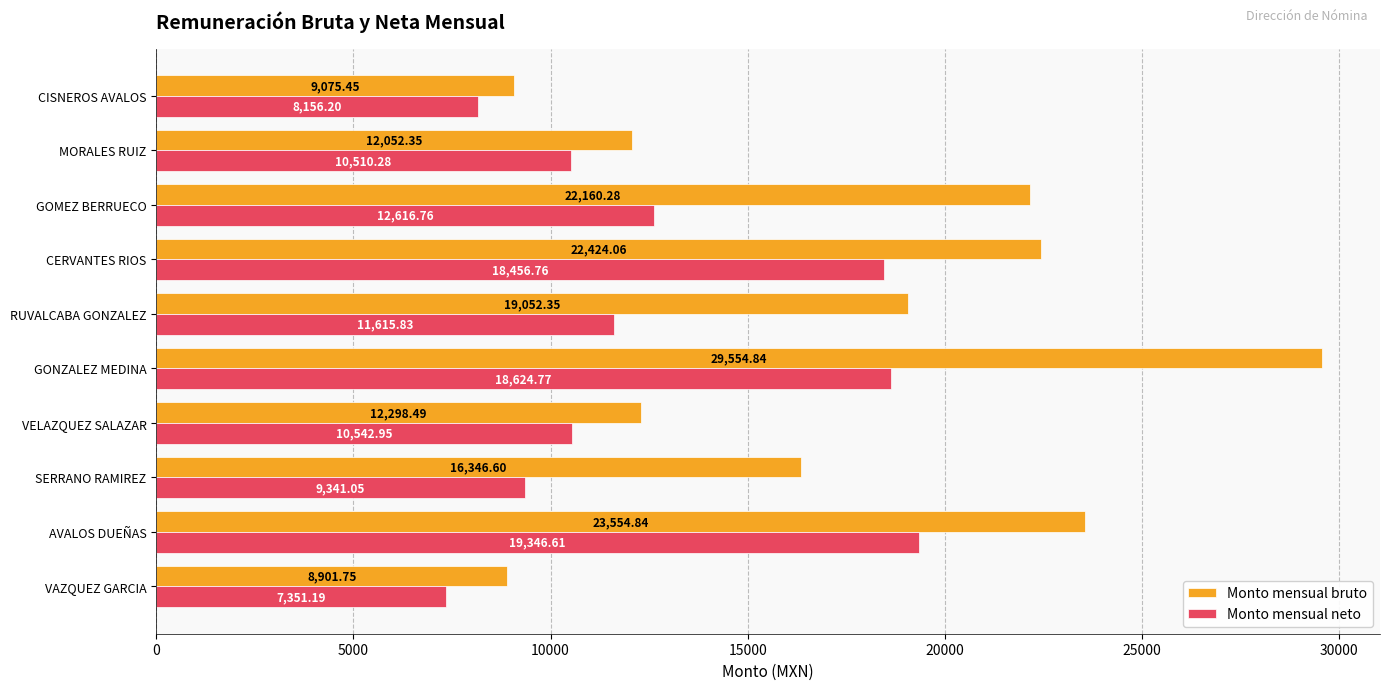

At which label is Monto mensual bruto closest to 19228?

RUVALCABA GONZALEZ